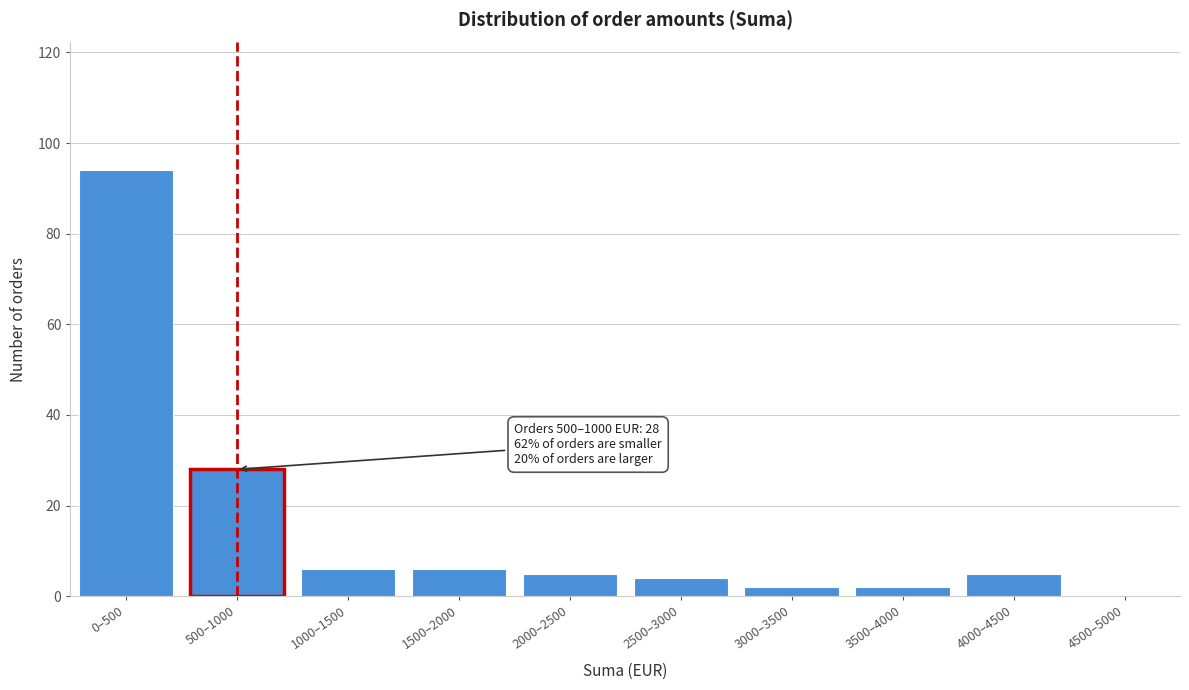

Reading left to right, what are all the values shown in this chart?

0–500=94	500–1000=28	1000–1500=6	1500–2000=6	2000–2500=5	2500–3000=4	3000–3500=2	3500–4000=2	4000–4500=5	4500–5000=0